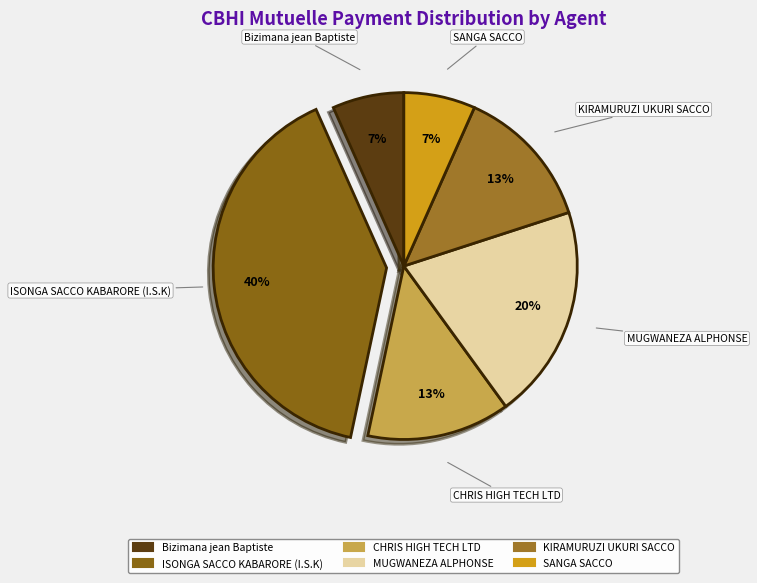

Between MUGWANEZA ALPHONSE and CHRIS HIGH TECH LTD, which is larger?

MUGWANEZA ALPHONSE